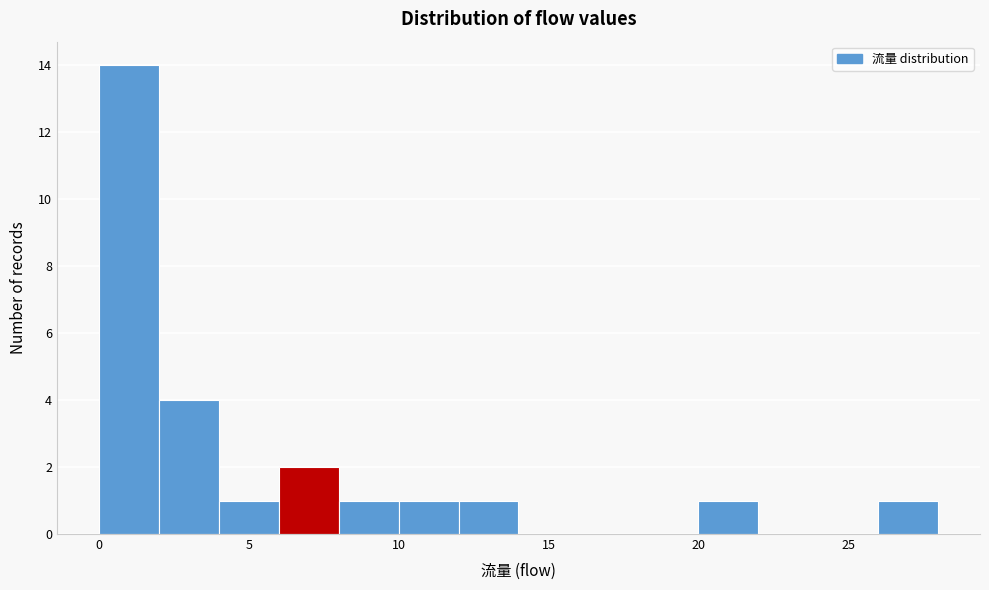

How tall is the bar that spans 2 to 4 on the x-axis? The values are not printed on the chart, so give them approximately, as read against the axis.

4